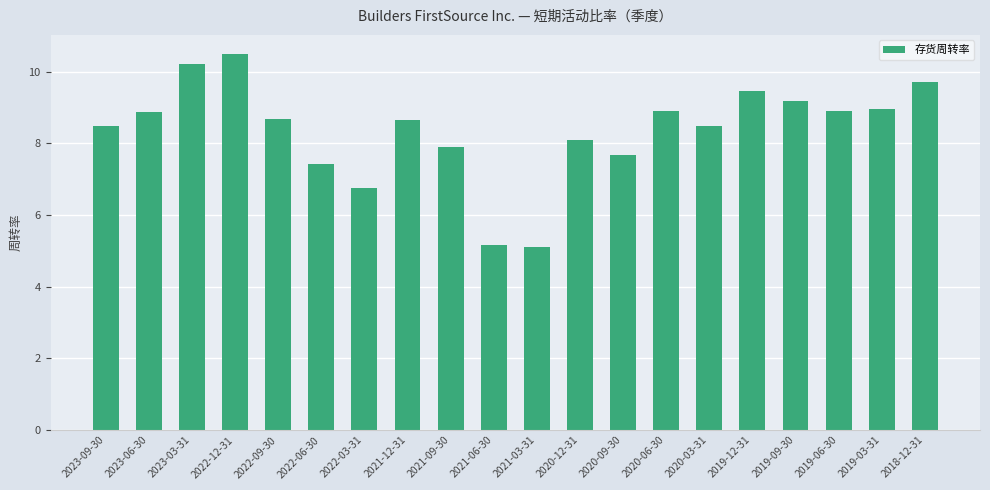

The value at 2018-12-31 is 5.6. True or false?

False